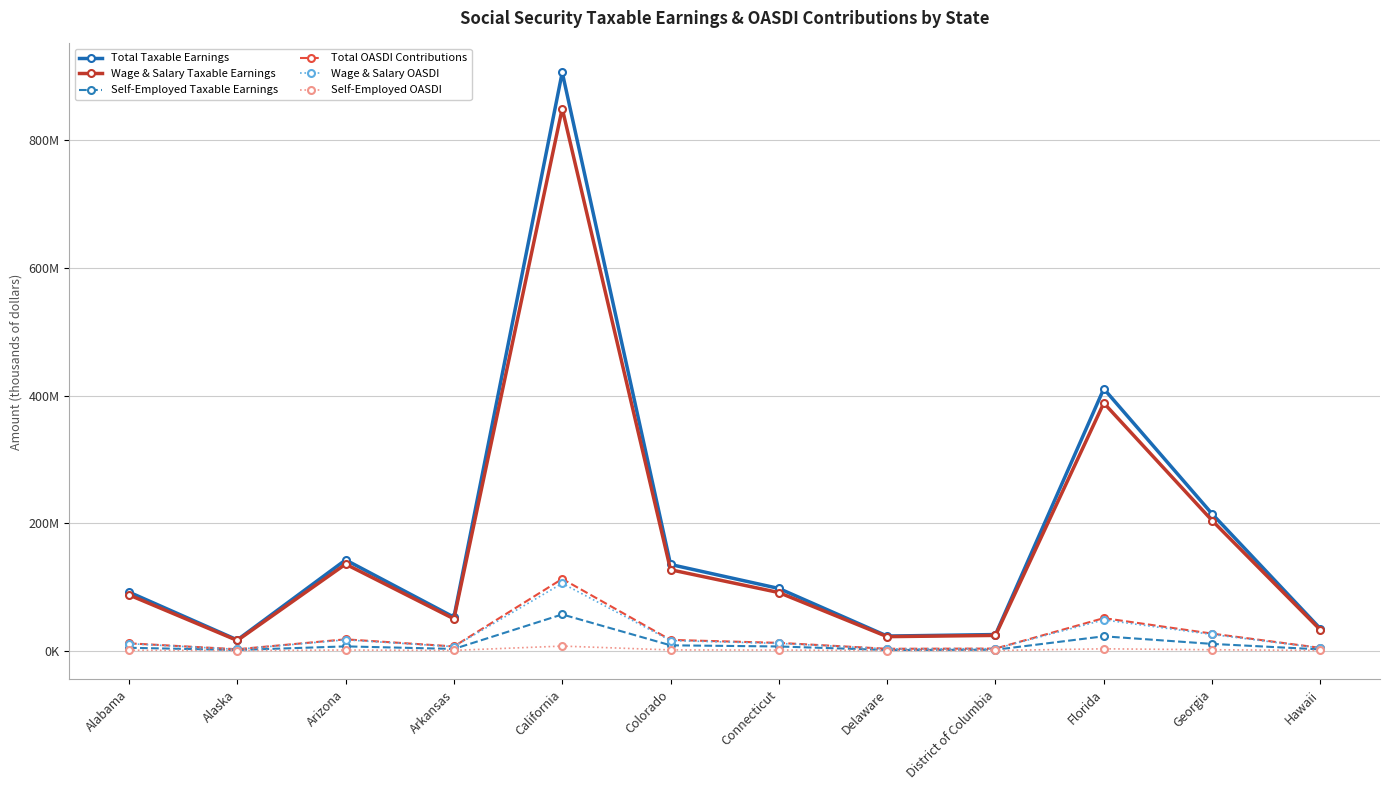

Reading right to left, what are all the values shown in this chart?

Total Taxable Earnings: 34174627	214383002	410646891	25127414	22746908	97431377	135009637	906863845	52389421	142187681	16716611	91713717
Wage & Salary Taxable Earnings: 32353441	203915235	388271376	23792154	21839400	90999097	126756099	850157775	49835970	135600025	15834530	87298864
Self-Employed Taxable Earnings: 1821186	10467767	22375515	1335260	907509	6432280	8253538	56706070	2553450	6587656	882081	4414853
Total OASDI Contributions: 4237654	26583492	50920214	3115799	2820617	12081491	16741195	112451117	6496288	17631272	2072860	11372501
Wage & Salary OASDI: 4011827	25285489	48145651	2950227	2708086	11283888	15717756	105419564	6179660	16814403	1963482	10825059
Self-Employed OASDI: 225827	1298003	2774564	165572	112531	797603	1023439	7031553	316628	816869	109378	547442